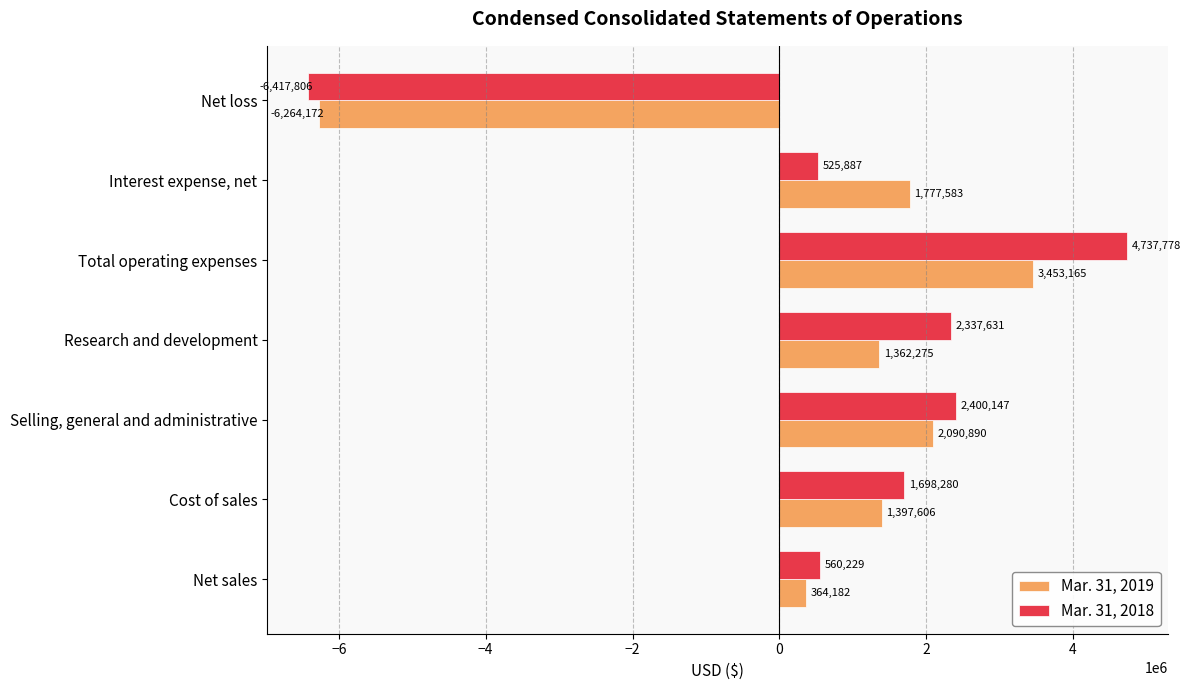

Which series has the widest spread of values?

Mar. 31, 2018